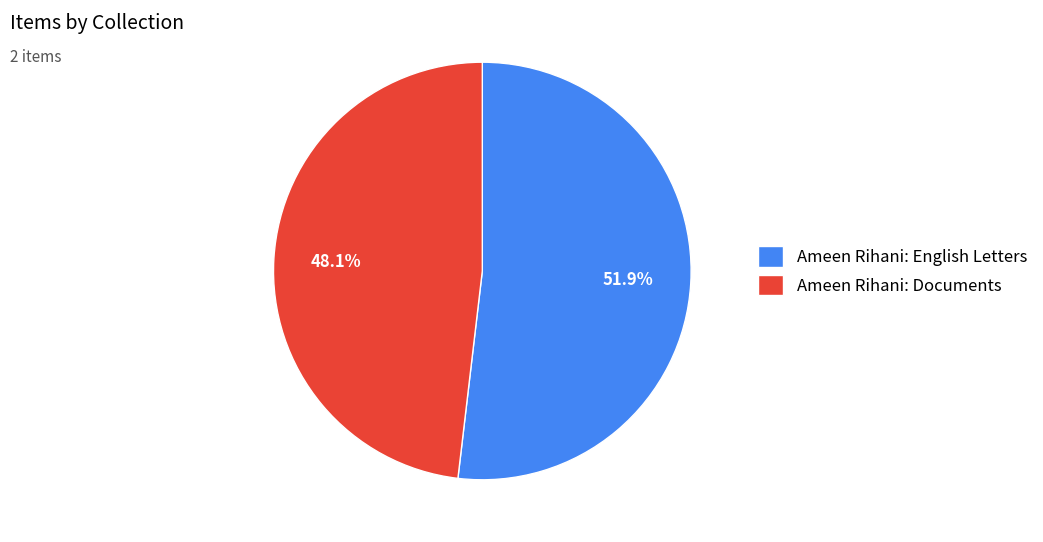

To the nearest percent, what portion does Ameen Rihani: Documents represent?

48%